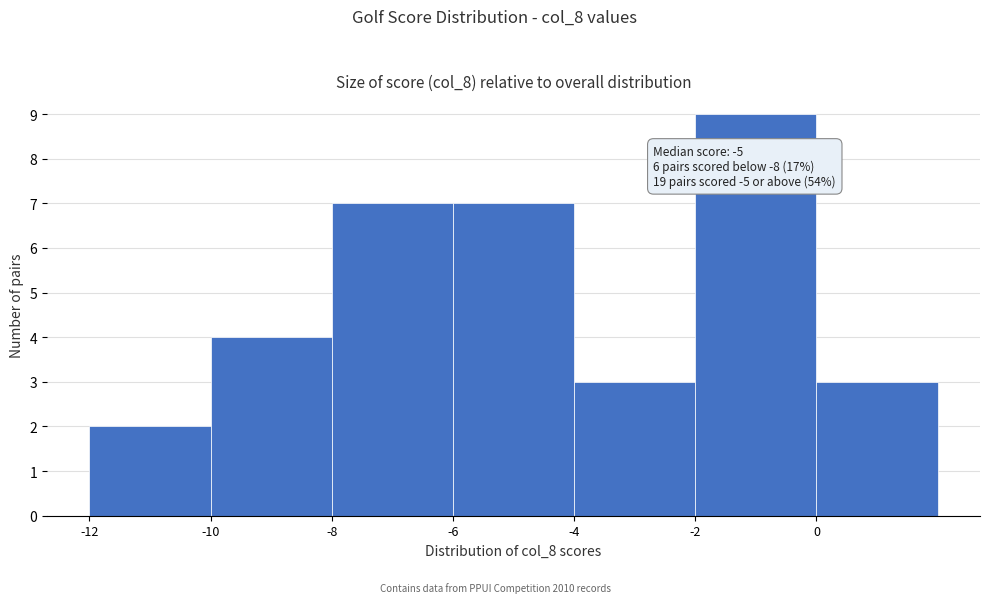

Reading right to left, transcribe all the data shown in this chart.

0=3	-2=9	-4=3	-6=7	-8=7	-10=4	-12=2